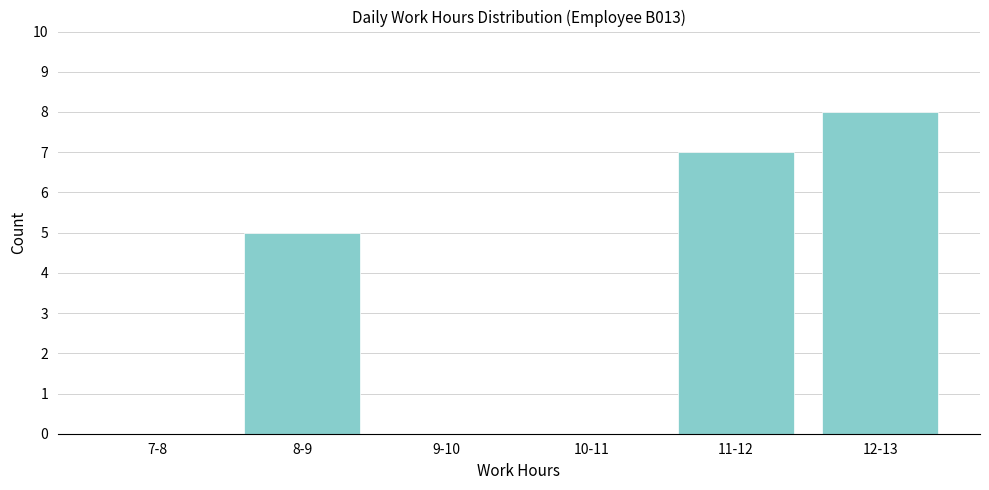

Reading left to right, transcribe all the data shown in this chart.

7-8=0	8-9=5	9-10=0	10-11=0	11-12=7	12-13=8